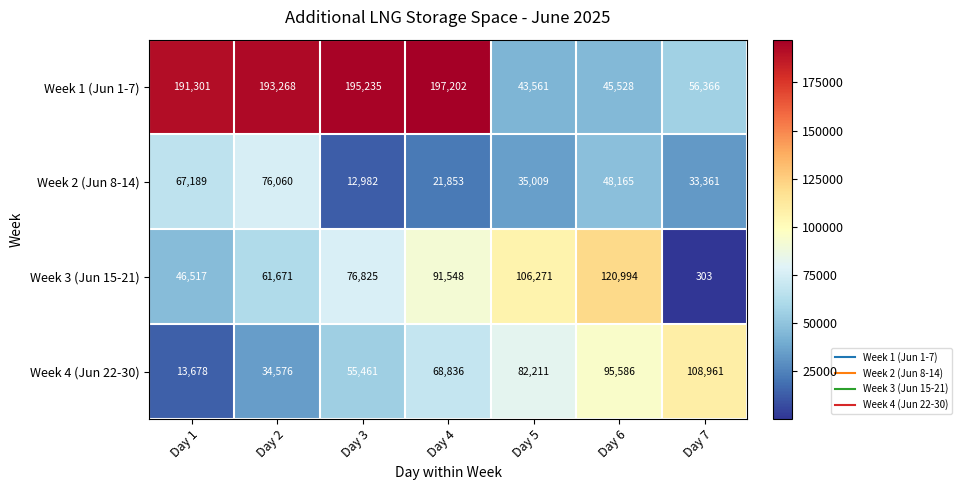

Reading left to right, transcribe all the data shown in this chart.

Week 1 (Jun 1-7): 191301	193268	195235	197202	43561	45528	56366
Week 2 (Jun 8-14): 67189	76060	12982	21853	35009	48165	33361
Week 3 (Jun 15-21): 46517	61671	76825	91548	106271	120994	303
Week 4 (Jun 22-30): 13678	34576	55461	68836	82211	95586	108961